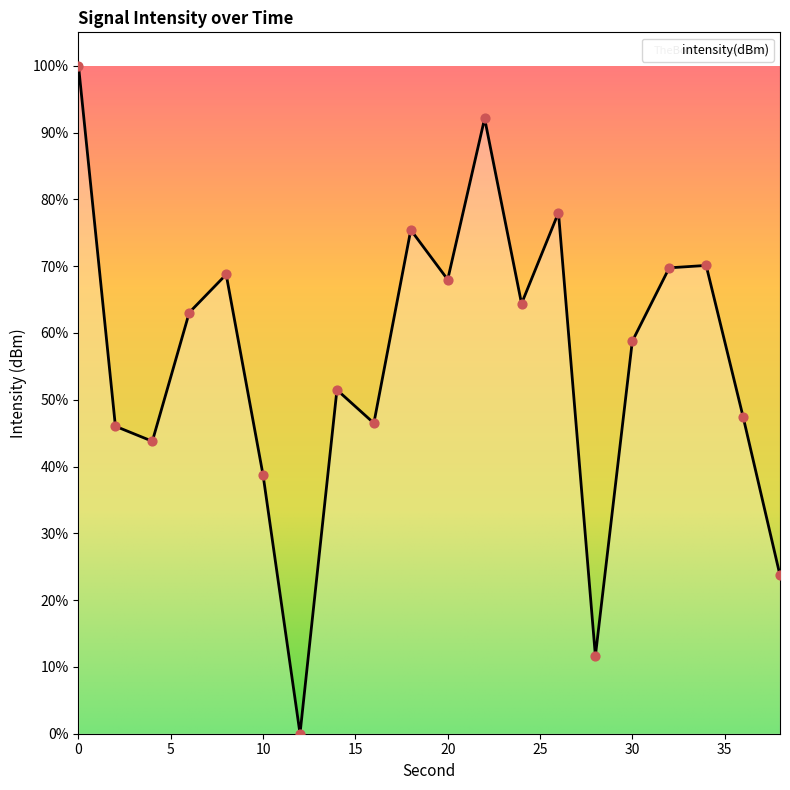

What is the greatest value displayed?

100.0